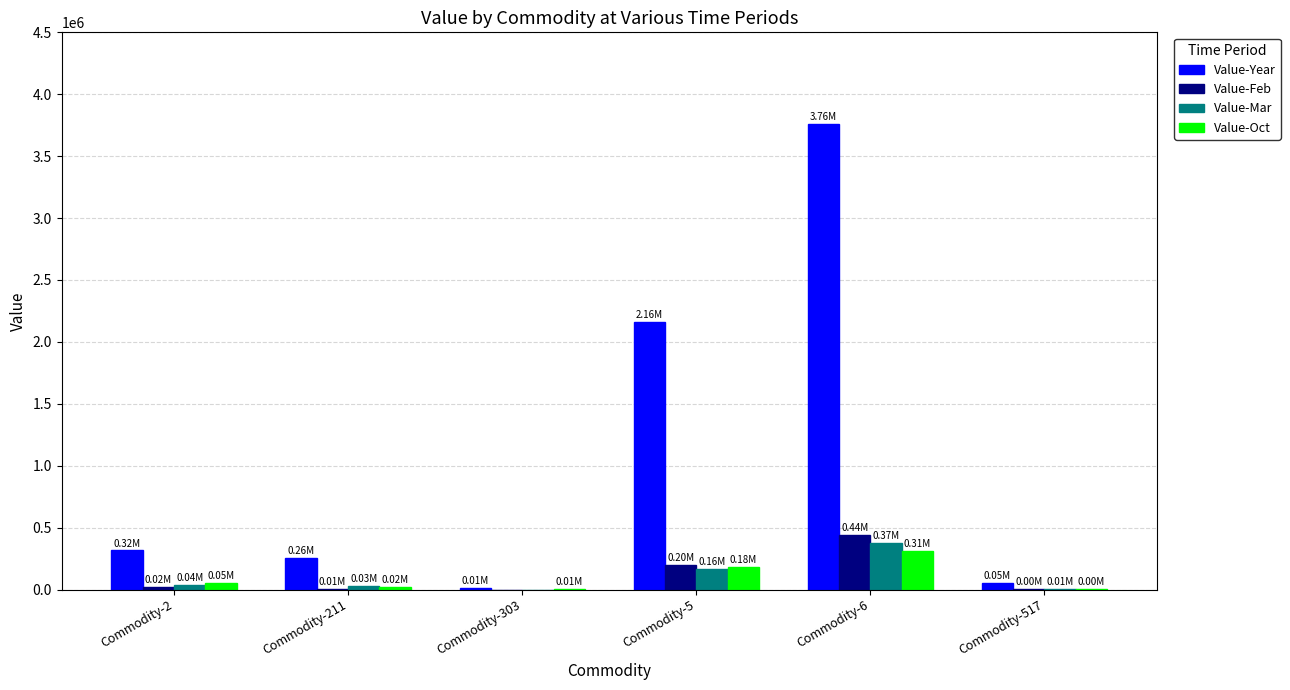

Which series changed the most between Commodity-211 and Commodity-5?

Value-Year